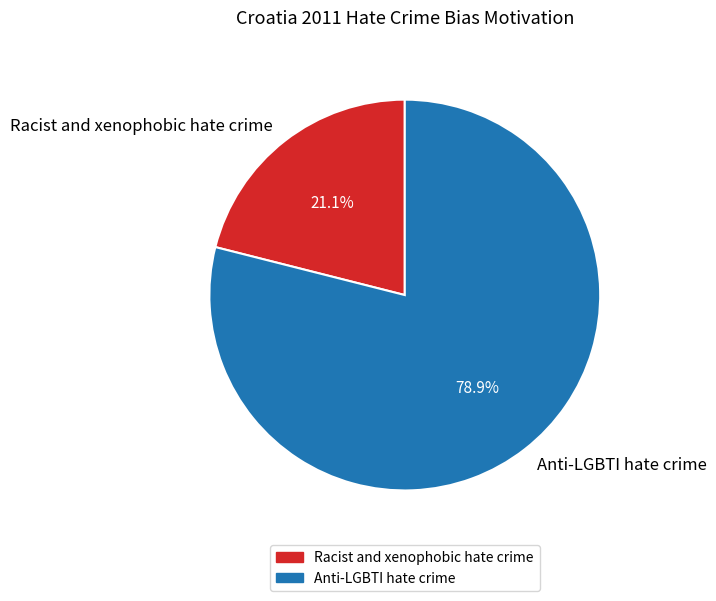

What is the total percentage of Anti-LGBTI hate crime and Racist and xenophobic hate crime?

100.0%